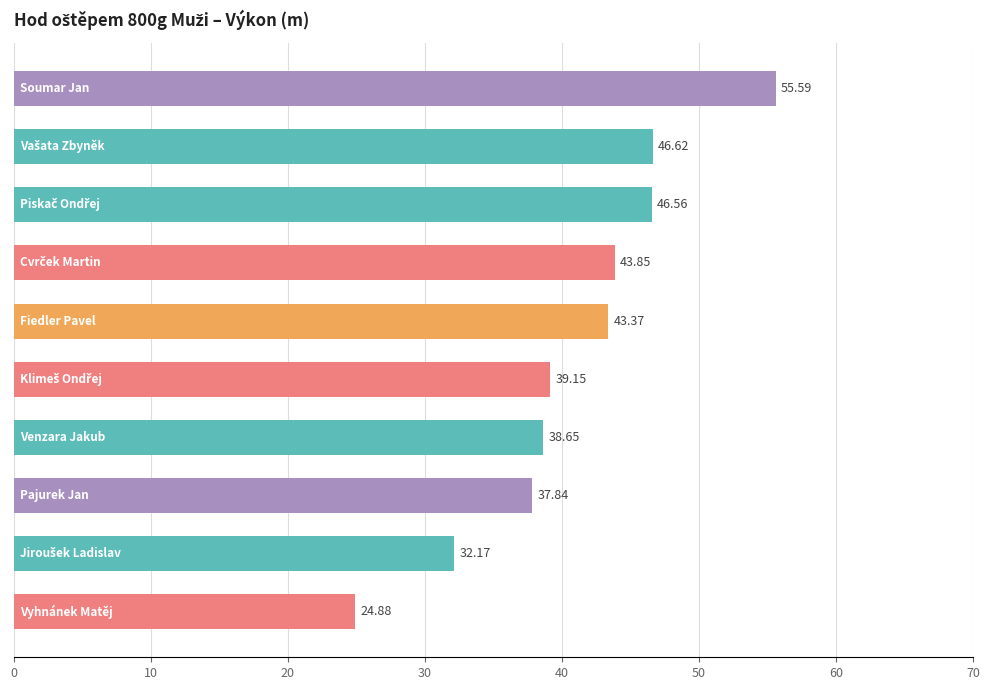

Count the number of categories in the chart.

10